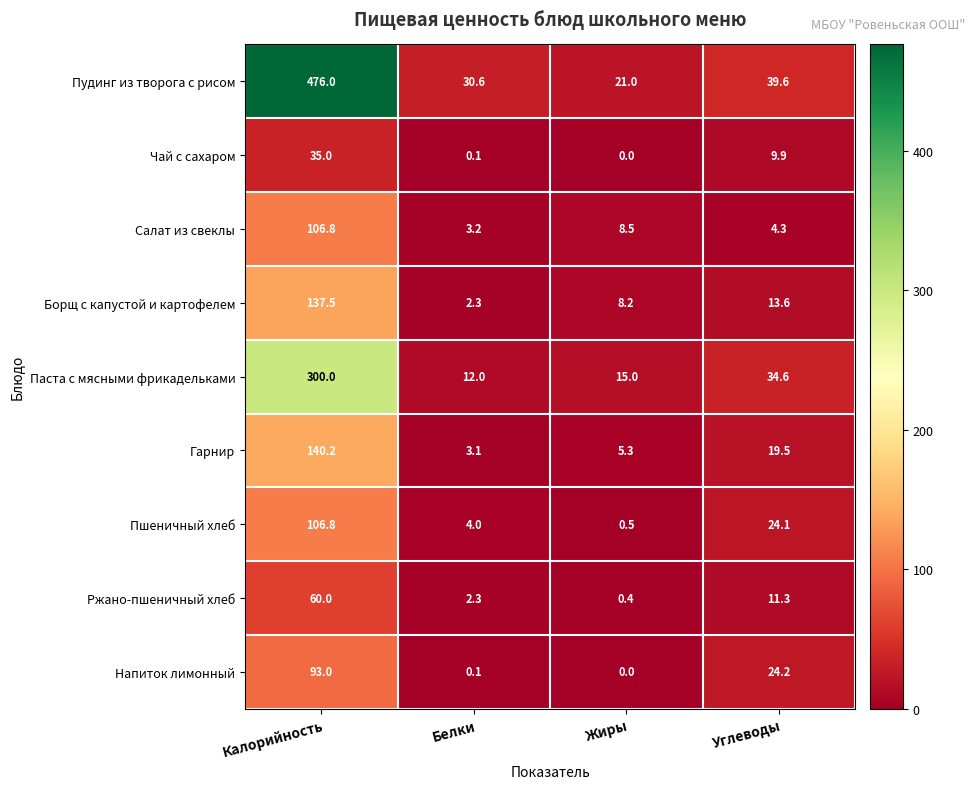

What is the difference between the second highest and minimum values in the Пшеничный хлеб series?

23.6